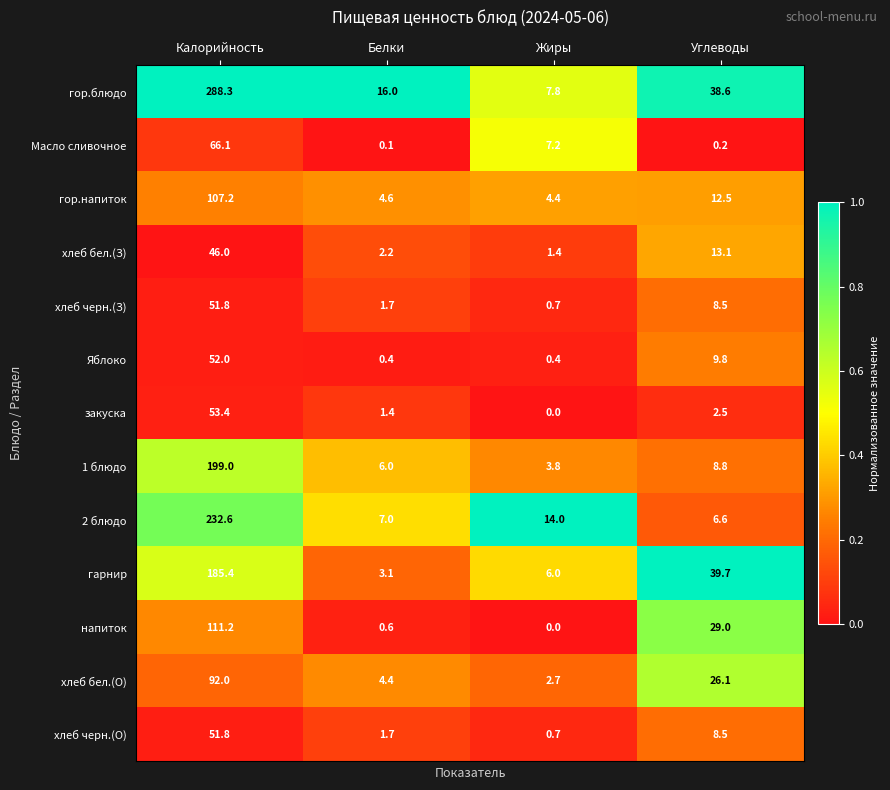

What value does the закуска series have at Углеводы?

2.5